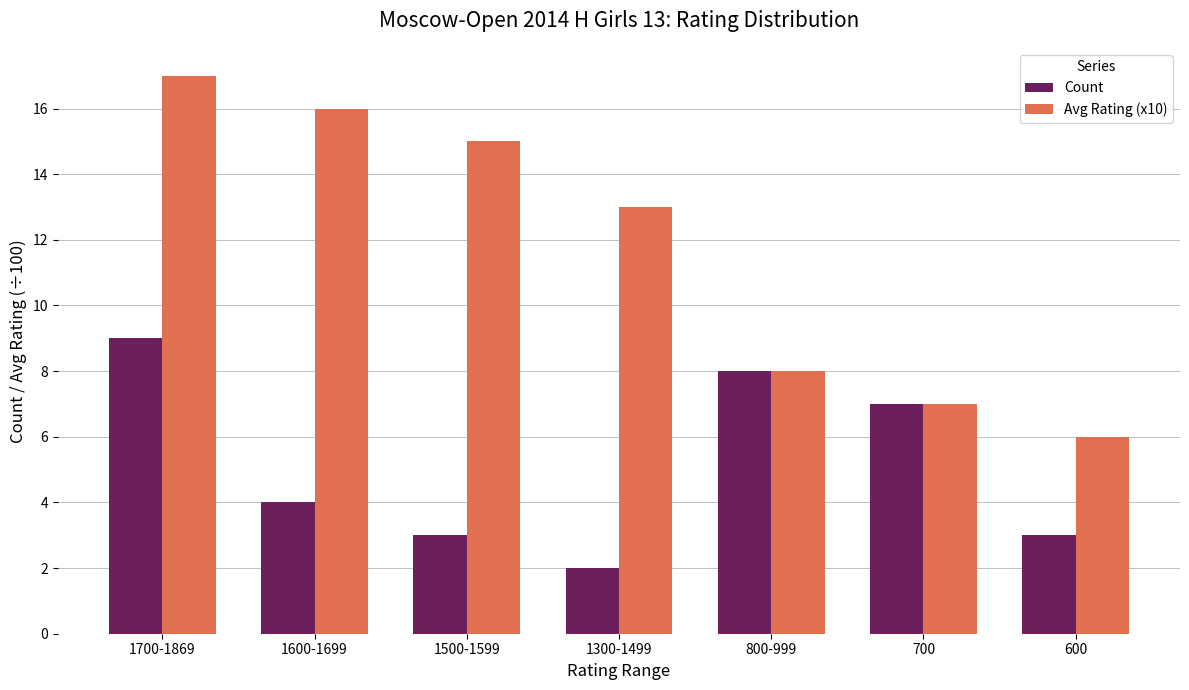

What is the total value across all series at 600?

9